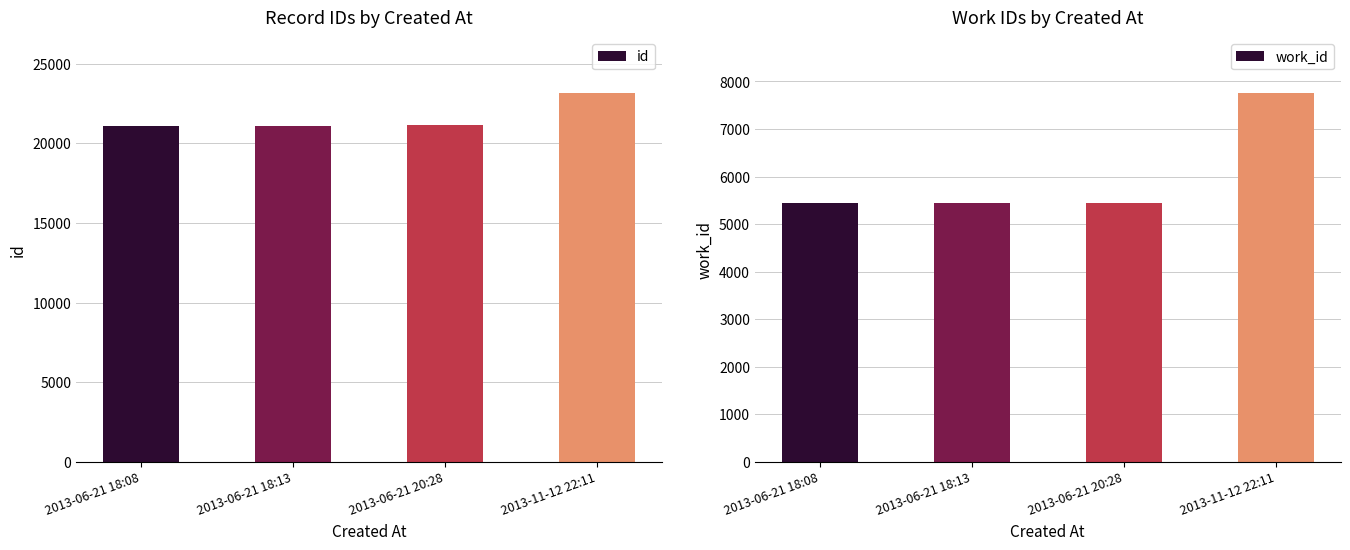

At which category is the sum across all series the highest?

2013-11-12 22:11